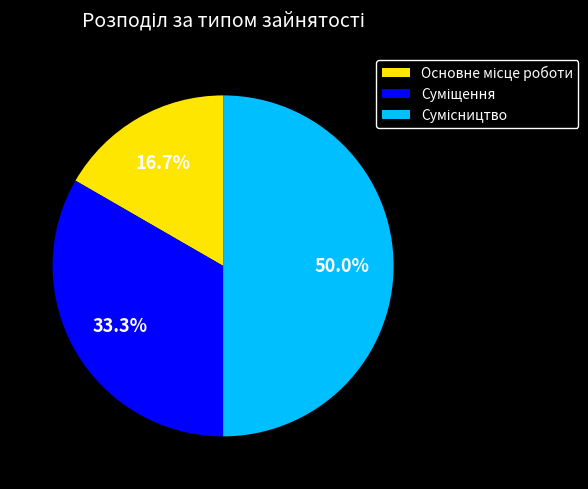

Is there any slice that represents more than half of the pie?

No